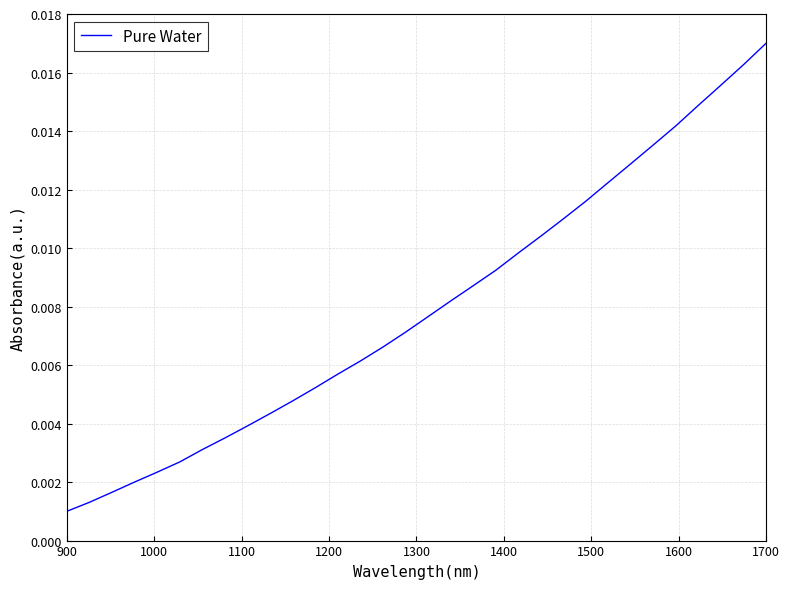

Does the chart have visible grid lines?

Yes